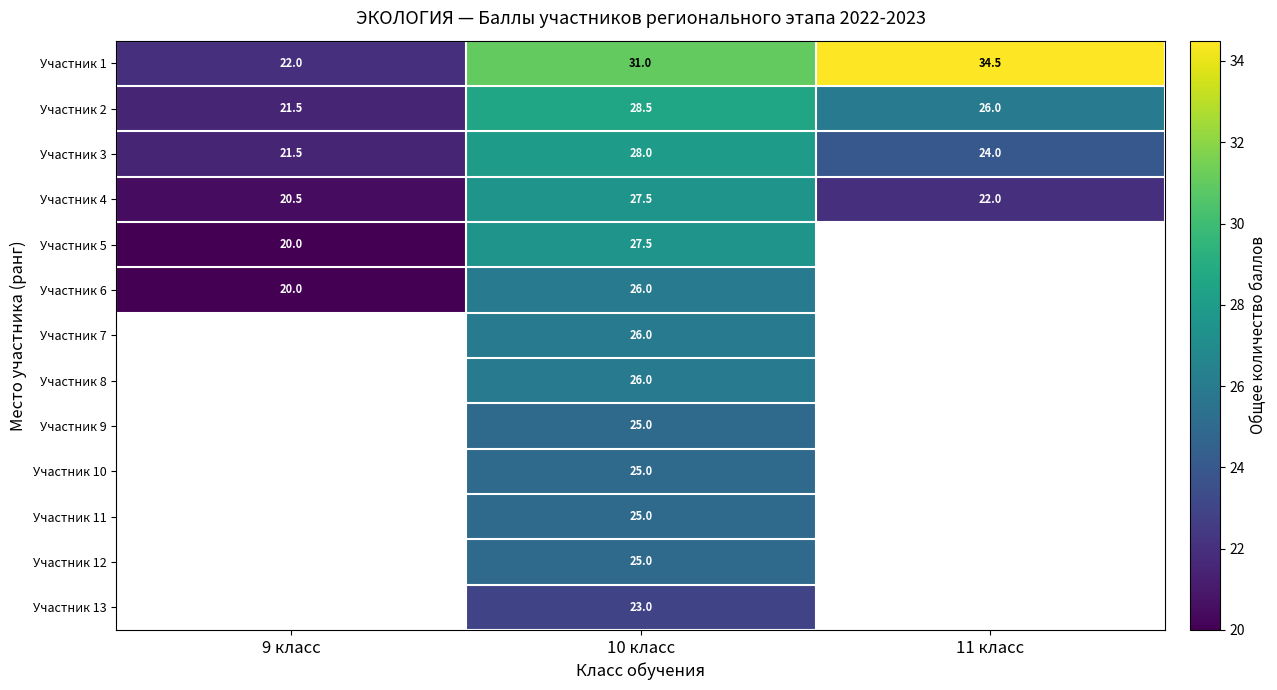

Where is Участник 1 nearest to the value 28?

10 класс